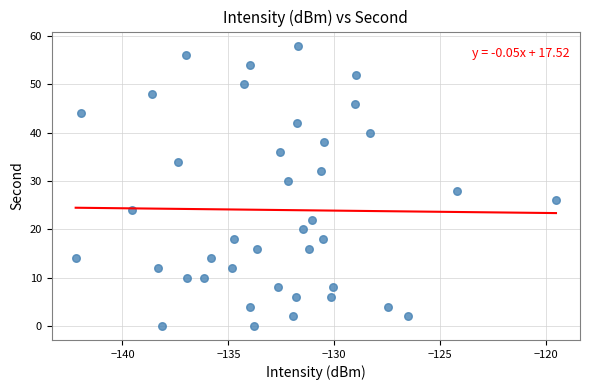

How many points are shown in the scatter plot?

40